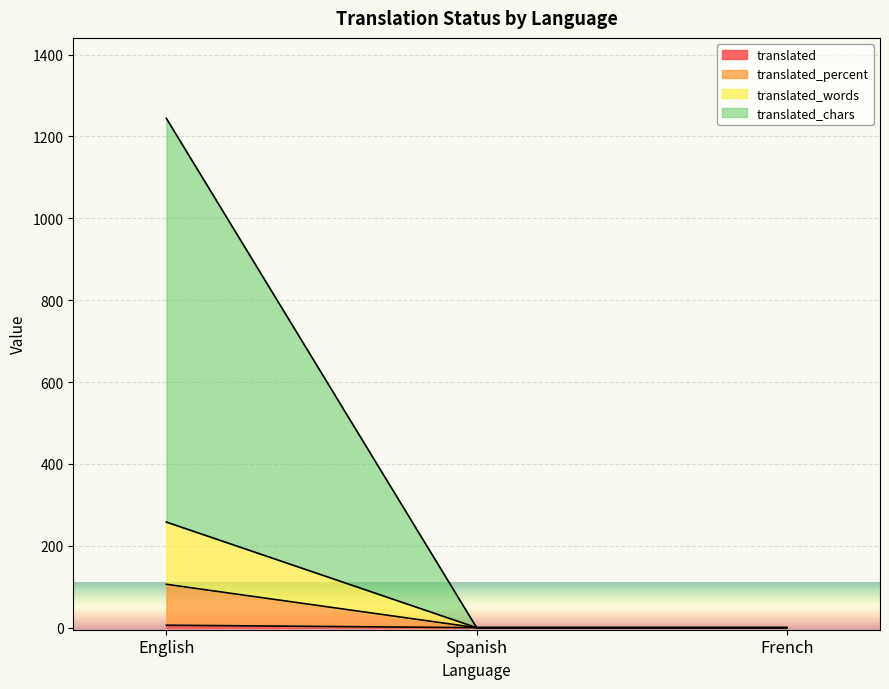

At which category is the sum across all series the highest?

English